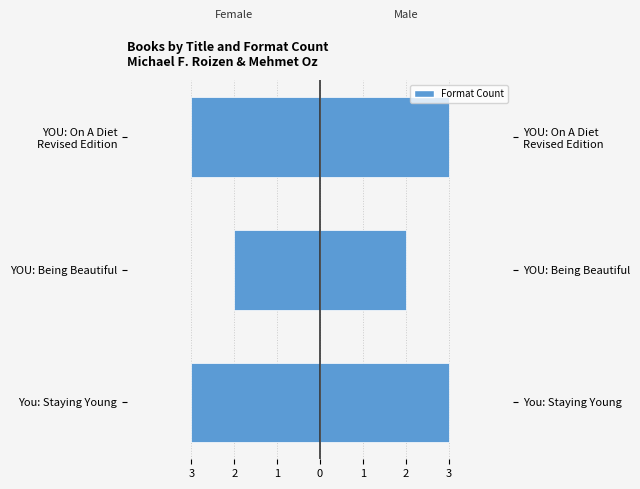

How many bars are there in total?

6